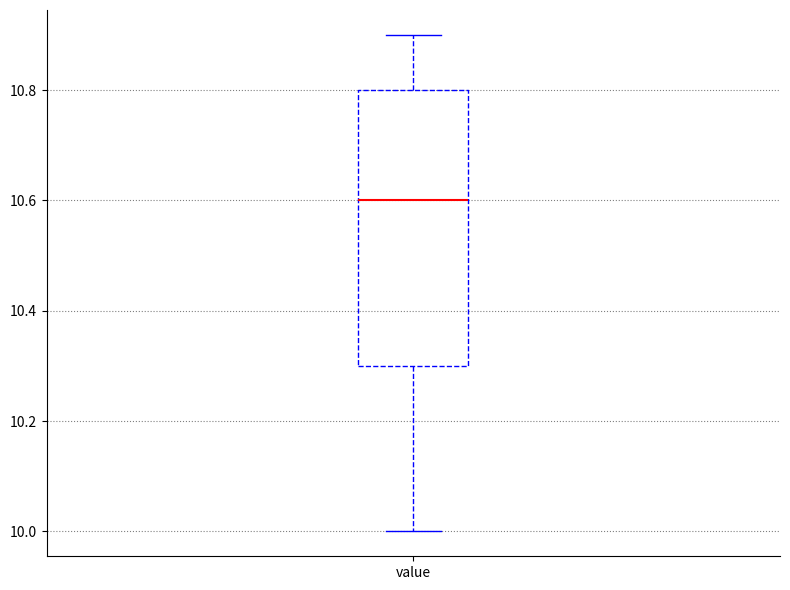

Read this box plot against the y-axis: the position of the median line, the range covered by the box, and the ends of both whiskers. The values are not printed on the chart, so give them approximately, as read against the axis.

median 10.6, box 10.3 to 10.8, whiskers 10.0 to 10.9